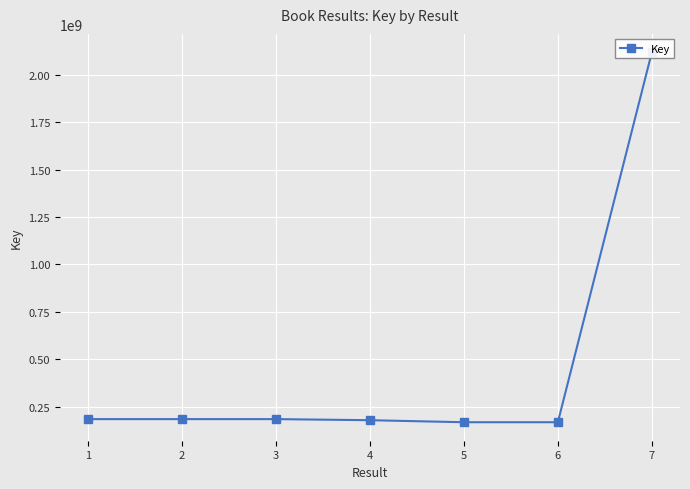

The chart shows a value of 183862967 at 2. True or false?

True